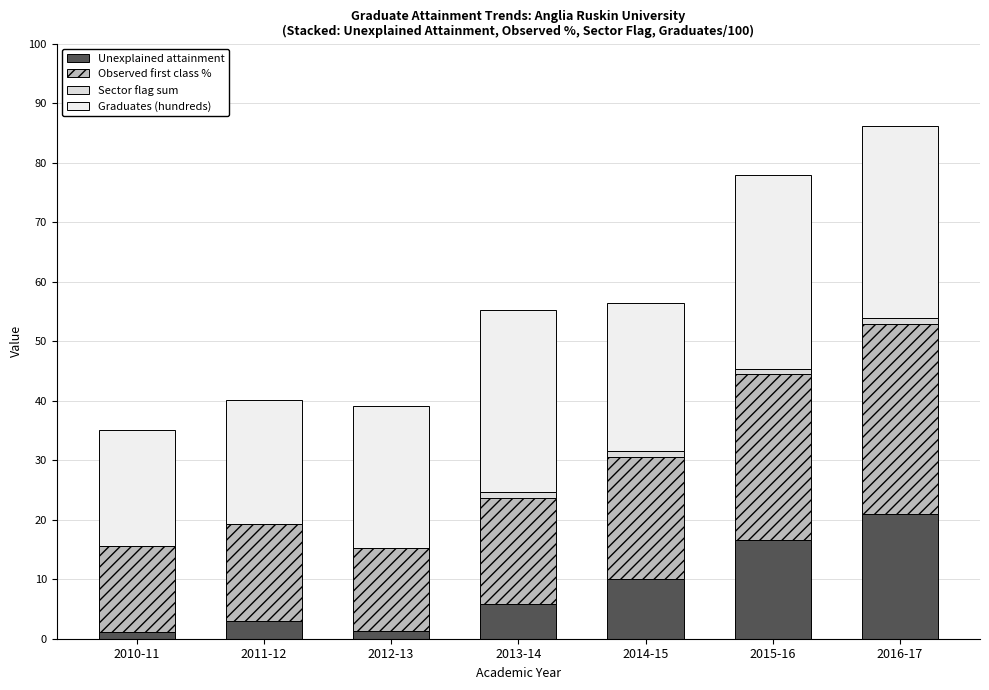

How many distinct data groups are displayed?

4